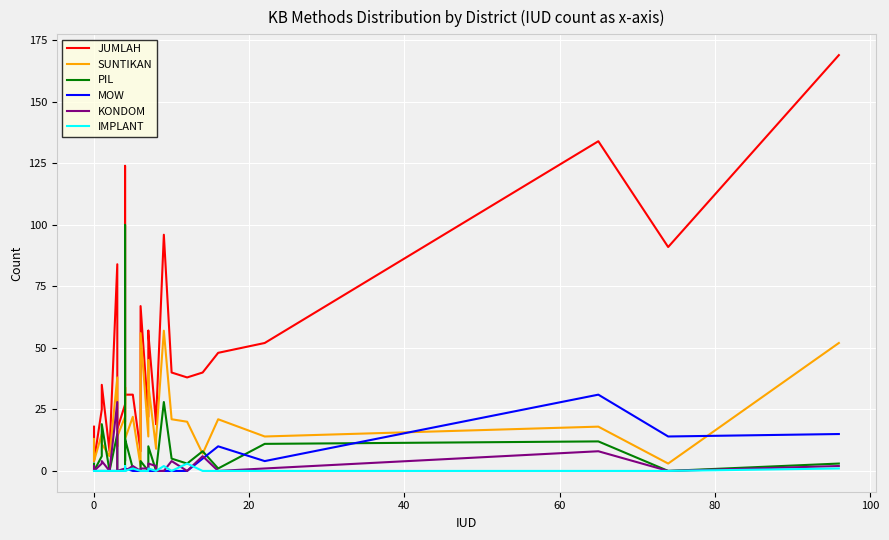

Reading left to right, what are all the values shown in this chart?

JUMLAH: 18	4	25	35	8	84	25	17	27	40	124	42	31	31	8	67	22	57	56	19	21	96	40	38	40	48	52	134	91	169
SUNTIKAN: 13	4	15	11	6	38	10	14	22	34	20	34	13	22	2	56	14	45	35	9	13	57	21	20	7	21	14	18	3	52
PIL: 3	0	6	19	0	15	6	0	0	0	100	4	13	1	0	4	0	3	10	0	0	28	5	3	8	1	11	12	0	3
MOW: 0	0	0	0	0	0	0	0	0	0	0	0	1	0	0	0	0	0	0	0	0	0	0	0	5	10	4	31	14	15
KONDOM: 2	0	3	4	0	28	6	0	1	0	0	0	0	2	0	1	1	2	3	2	0	0	4	0	6	0	1	8	0	2
IMPLANT: 0	0	0	0	0	0	0	0	0	2	0	0	0	1	0	0	0	0	1	0	0	2	0	3	0	0	0	0	0	1